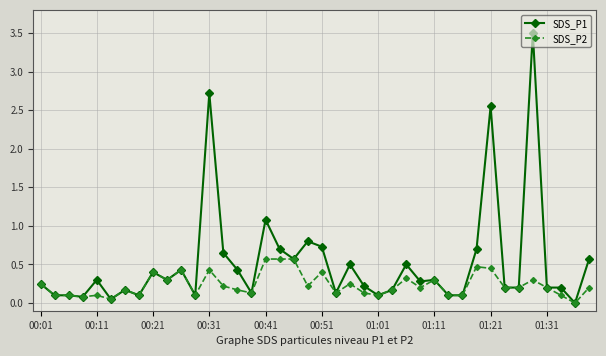

Does the chart display data point markers on the line(s)?

Yes